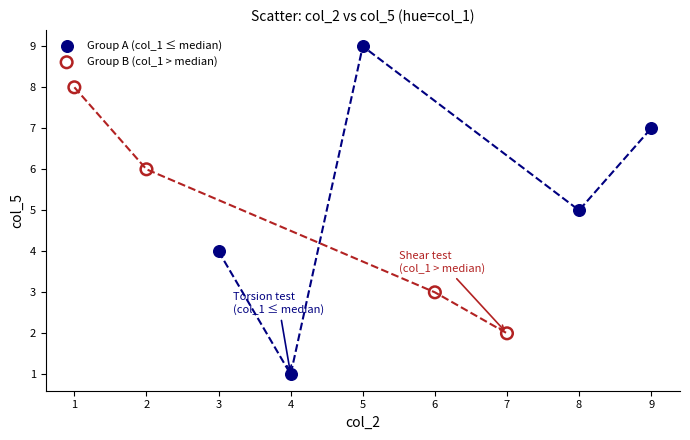

Which series has the largest Y range (max minus min)?

Group A (col_1 ≤ median)